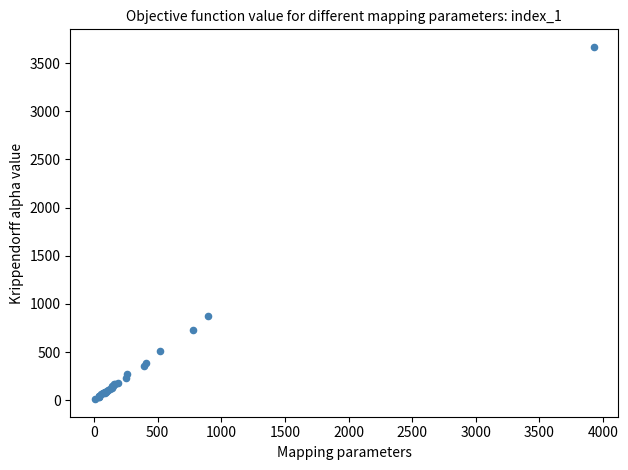

What Y value in the scatter plot is closest to 1839?

870